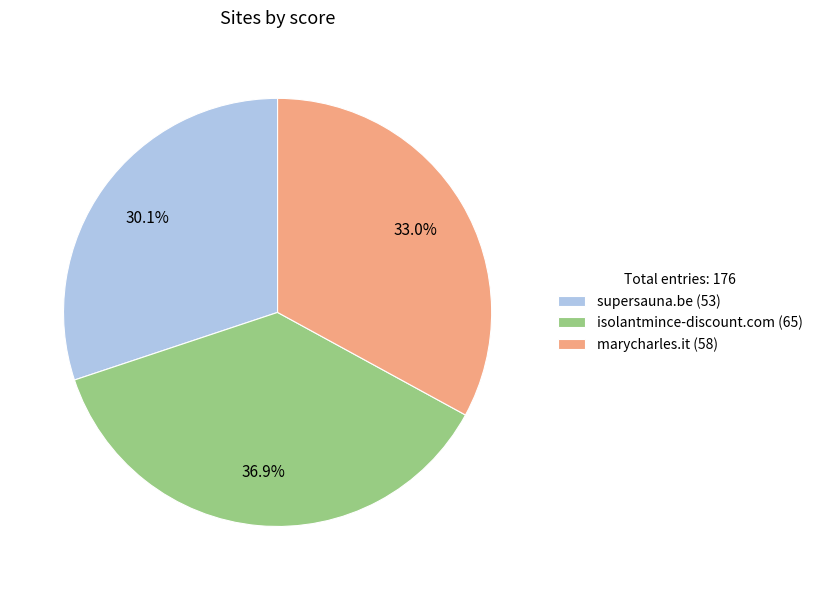

Which slice is the smallest?

supersauna.be